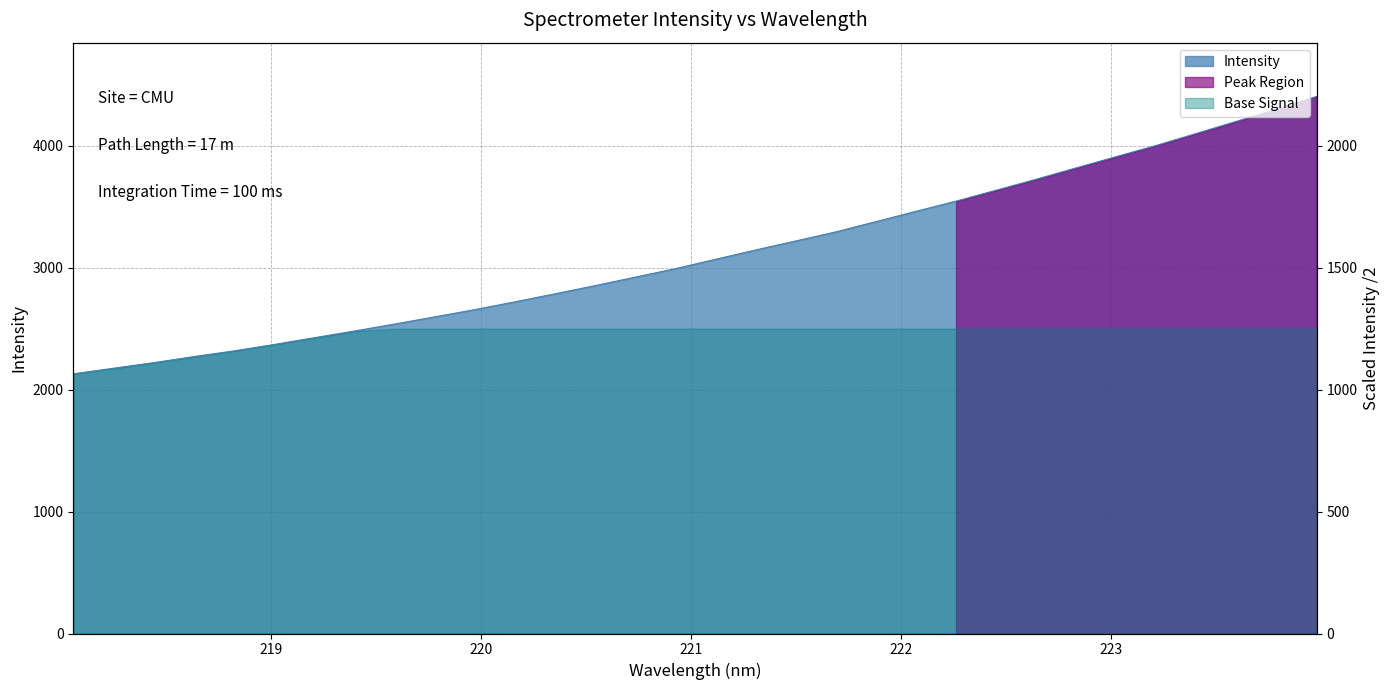

What position from the right is 220.7354?

18